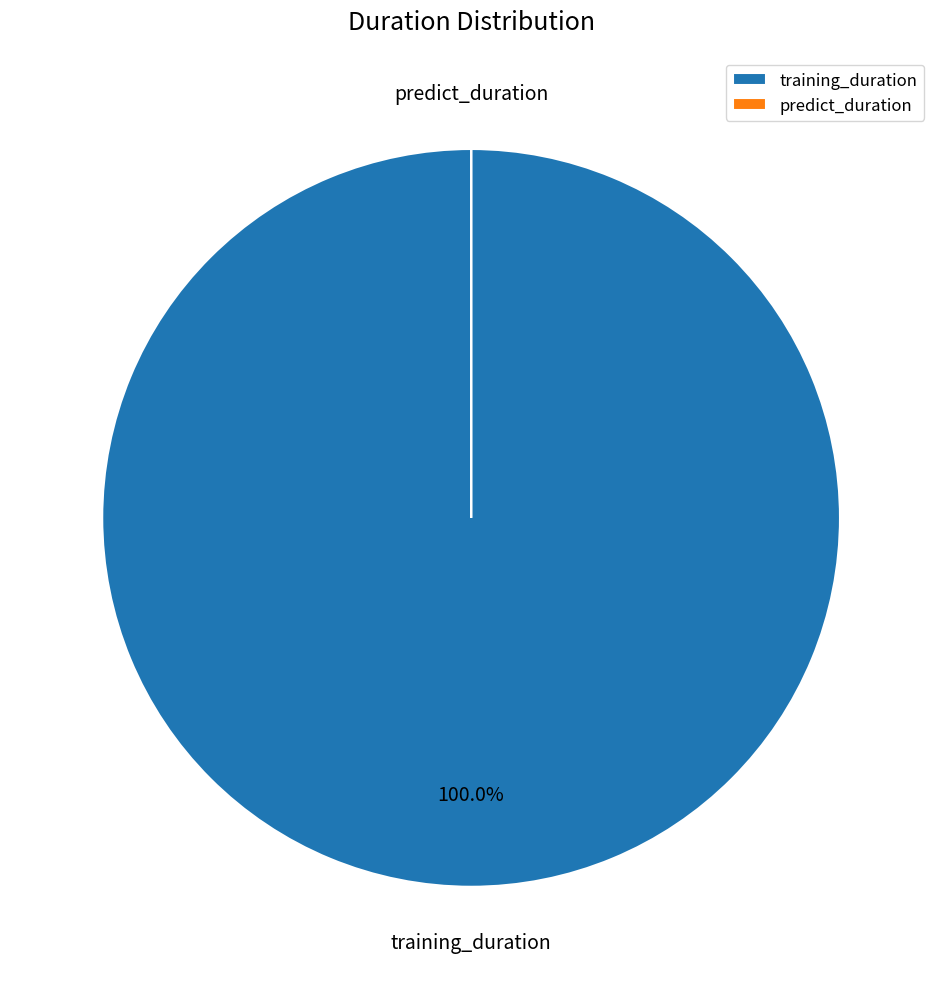

Which slice is the largest?

training_duration